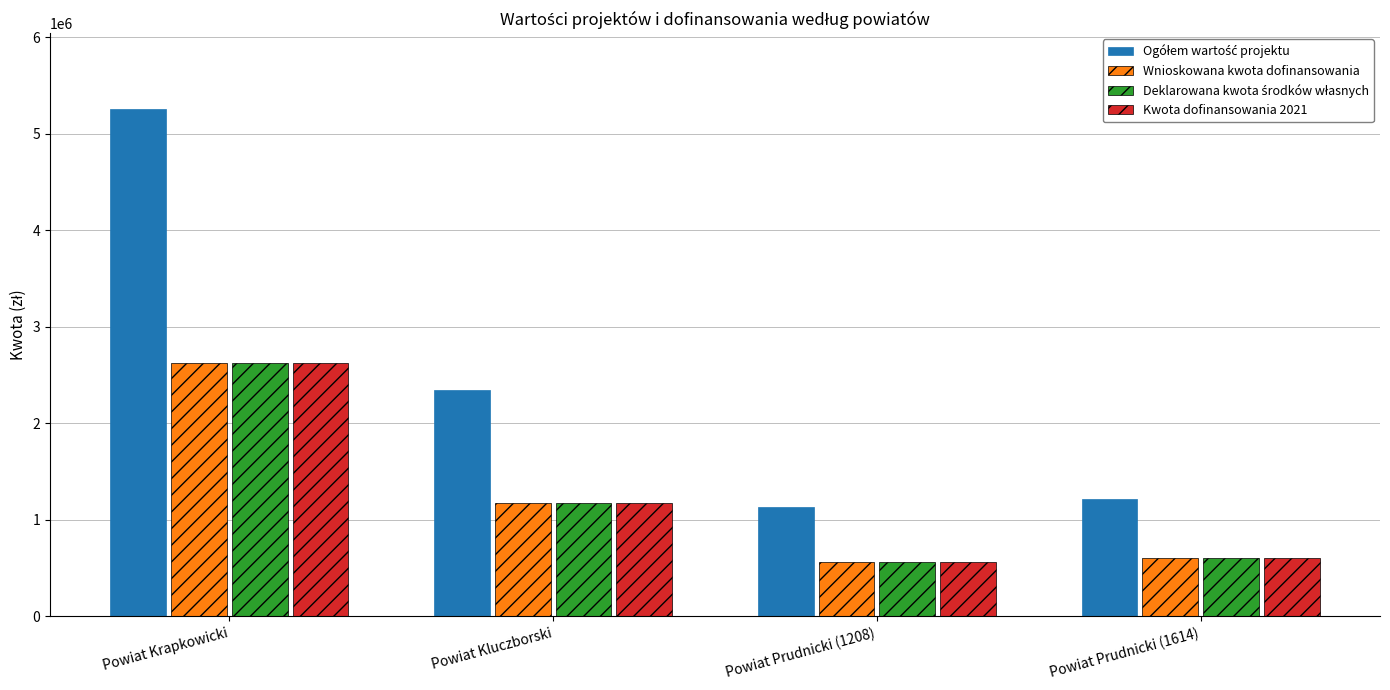

The value of Kwota dofinansowania 2021 at Powiat Prudnicki (1208) is 889590.4. True or false?

False